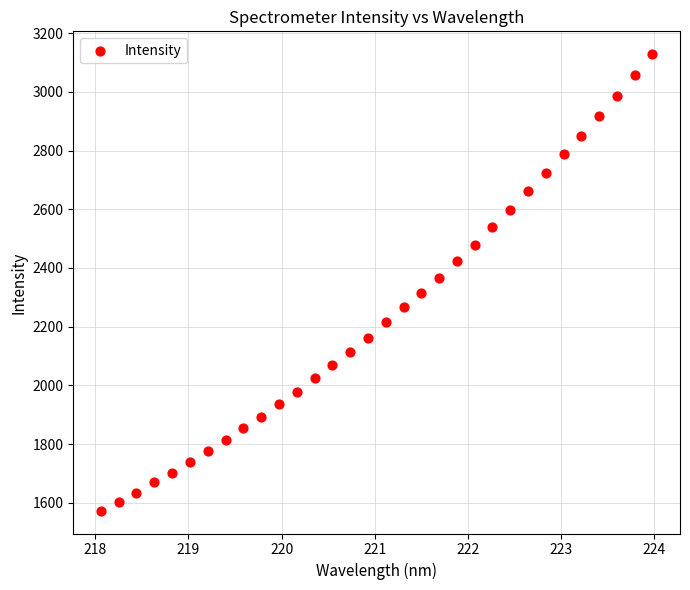

What is the range of X values (max minus min)?

5.9